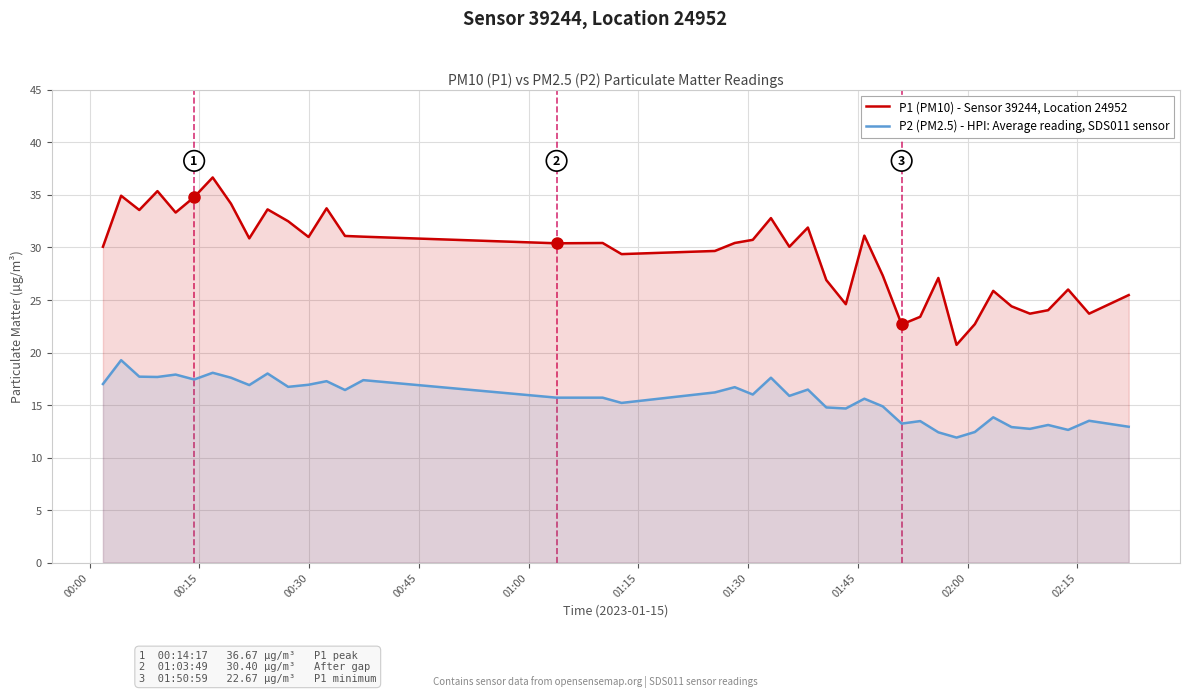

What is the greatest value displayed?

36.7